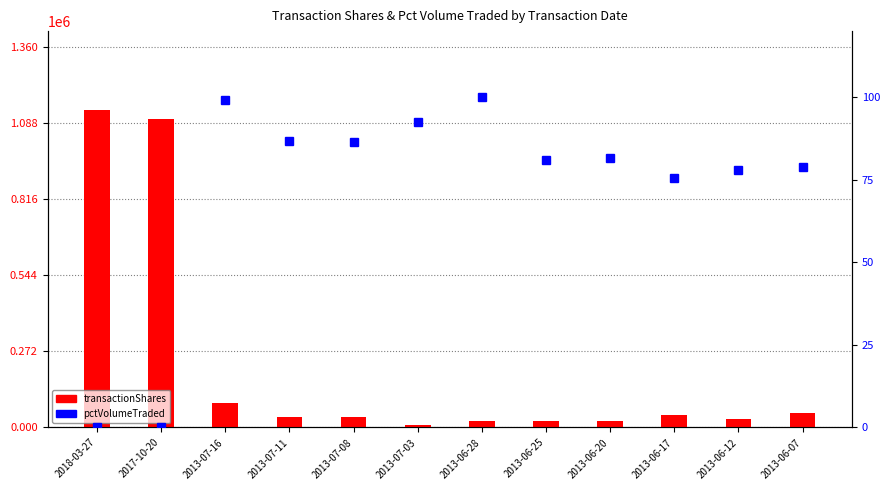

What is the label of the 5th bar from the right?

2013-06-25